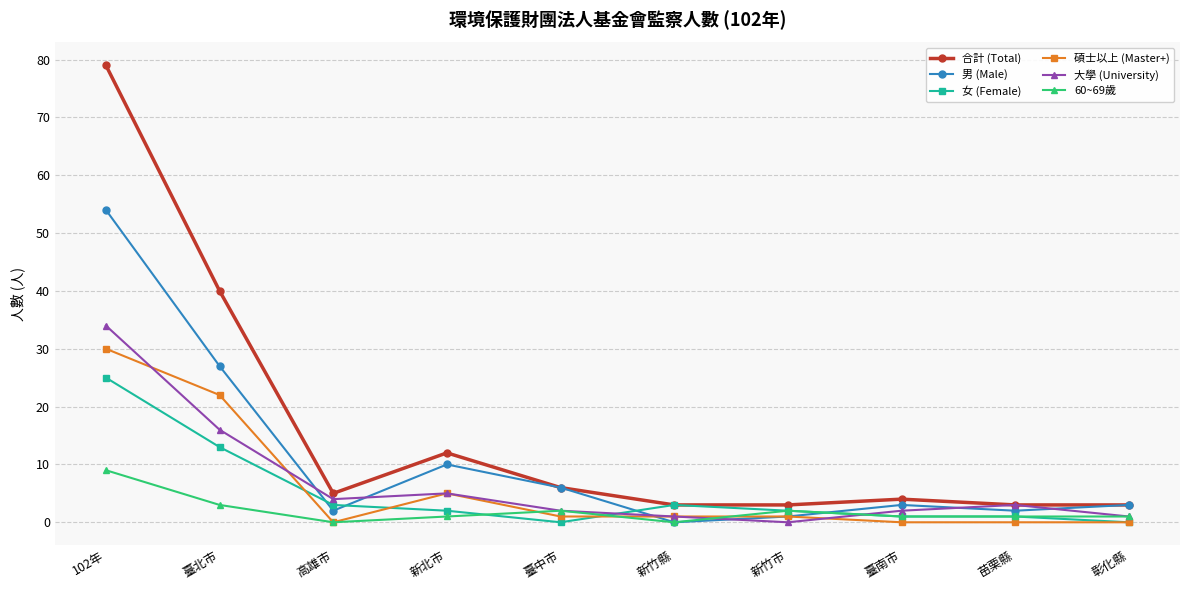

True or false: 碩士以上 (Master+) and 合計 (Total) intersect in this chart.

False